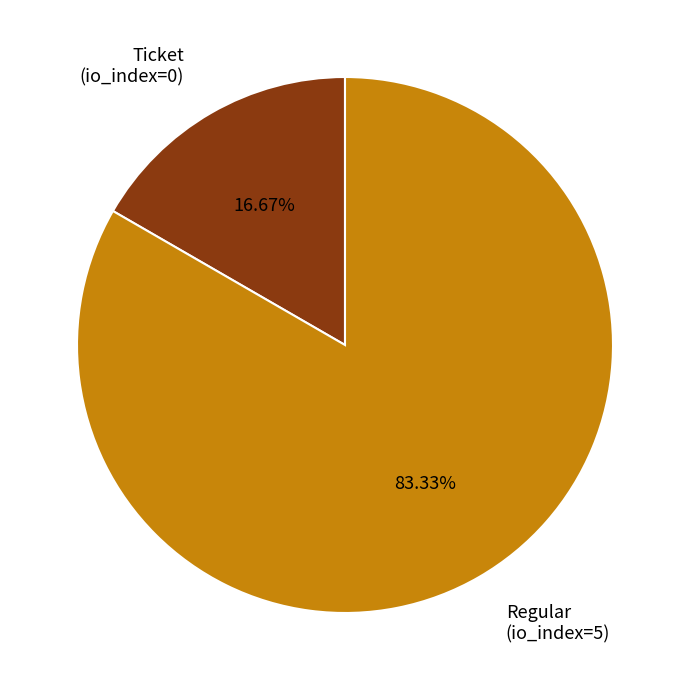

Which slice is the largest?

Regular (io_index=5)